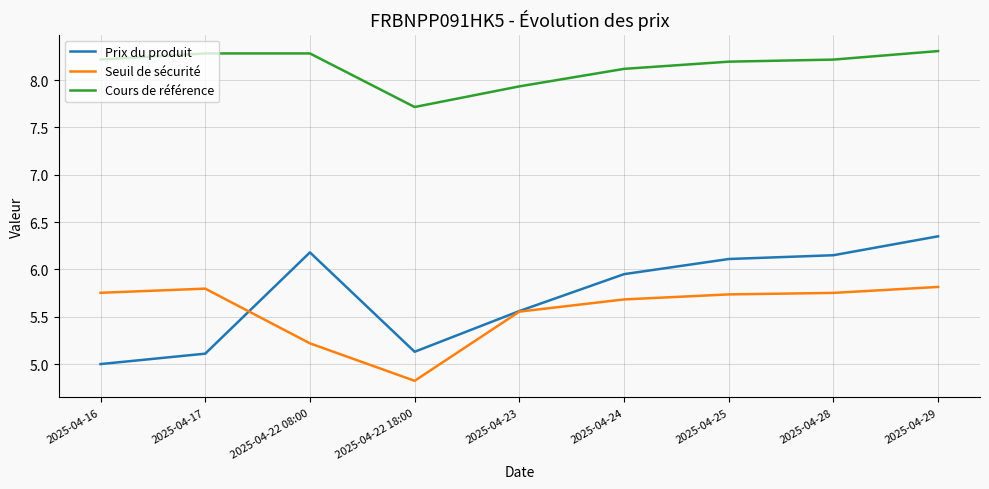

What position from the right is 2025-04-17?

8